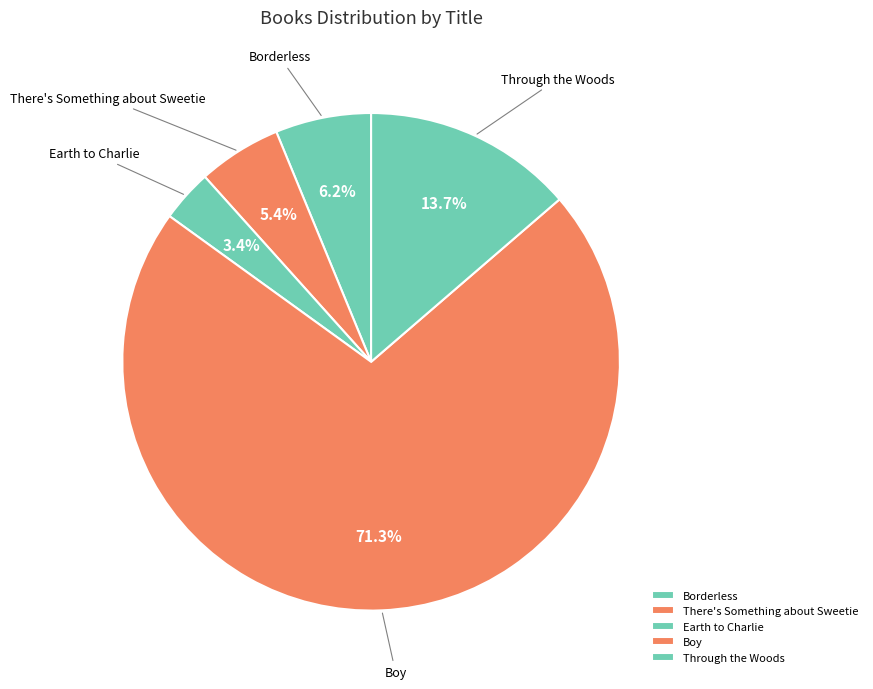

Is it true that Boy is 77% of the pie?

False